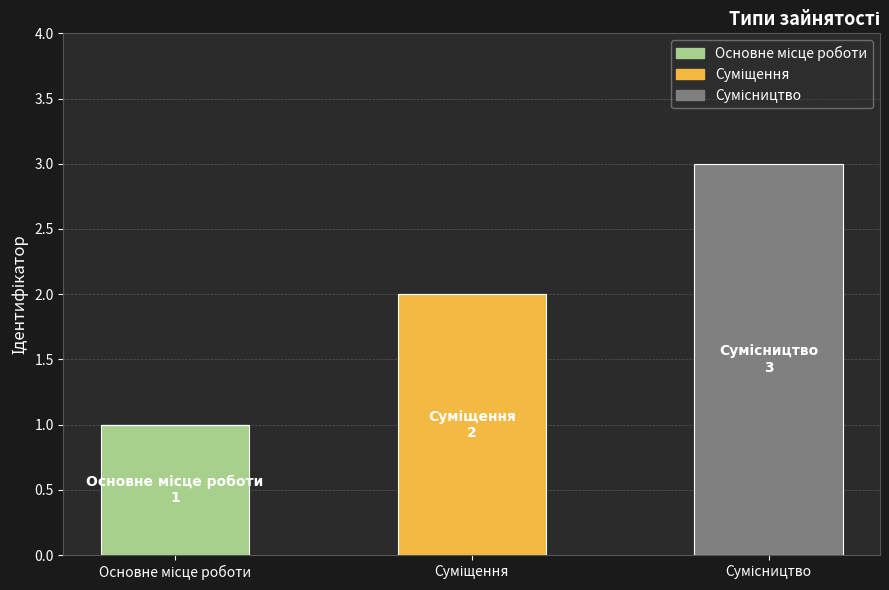

Are the bars grouped side by side (vs. stacked)?

No